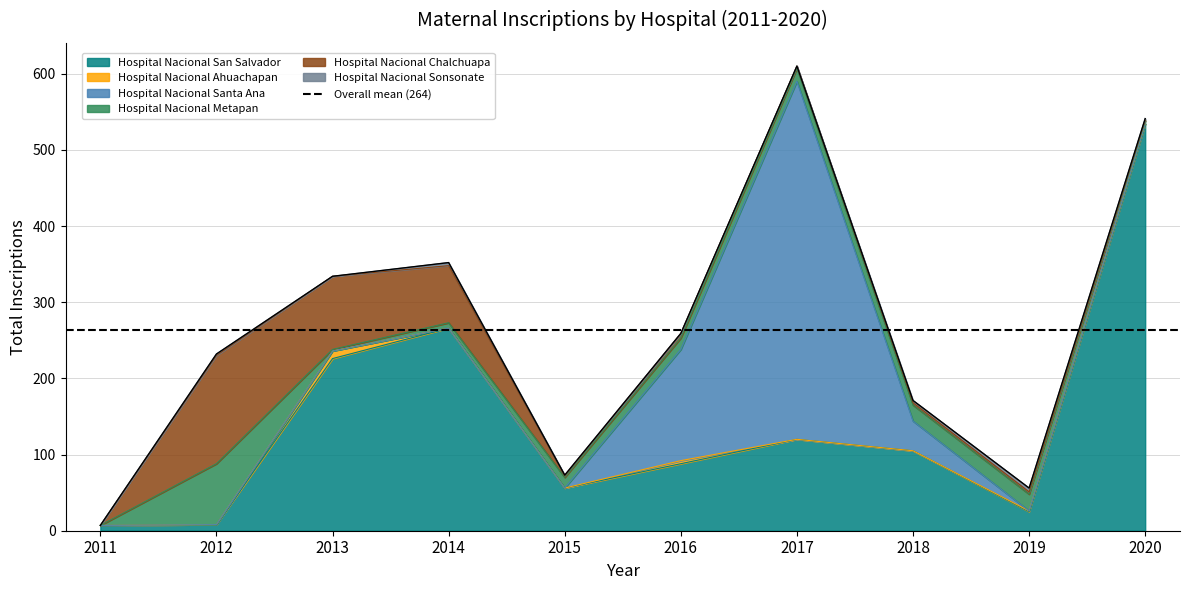

The value of Hospital Nacional Chalchuapa at 2011 is 97. True or false?

False